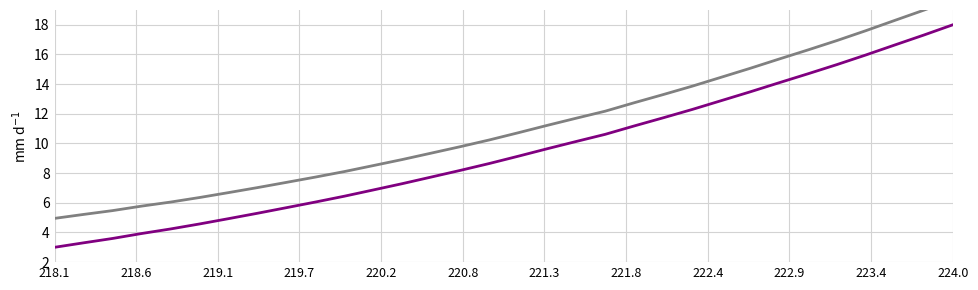

True or false: Secondary and Spectral Intensity cross at least once.

False